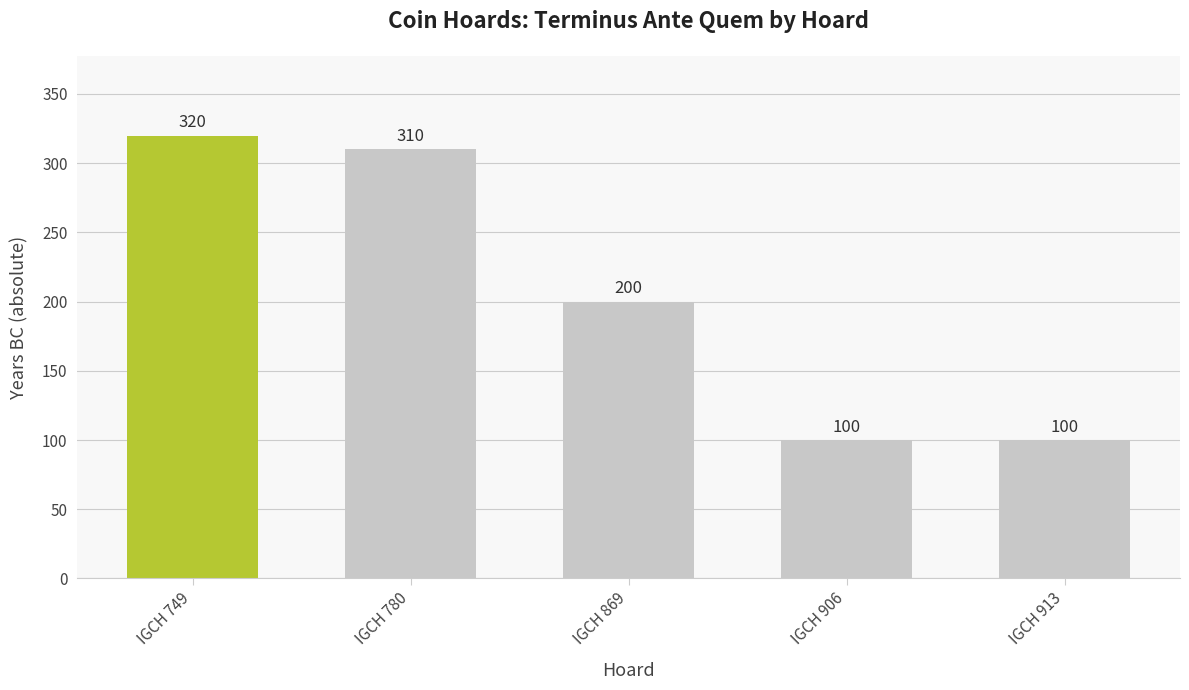

Does the chart contain any negative values?

No